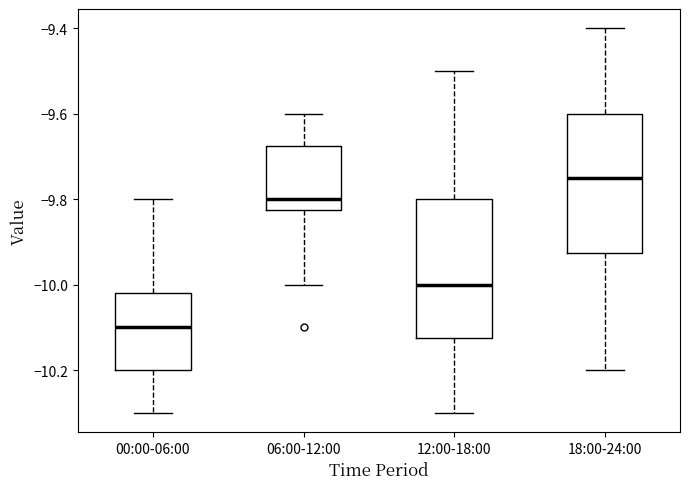

Reading left to right, transcribe this box plot: for each box, give where its median line is, the range the box spans, and where its two whiskers end, as read against the y-axis. The values are not printed on the chart, so give them approximately, as read against the axis.

00:00-06:00: median -10.10, box -10.20 to -10.02, whiskers -10.30 to -9.80
06:00-12:00: median -9.80, box -9.82 to -9.68, whiskers -10.00 to -9.60
12:00-18:00: median -10.00, box -10.12 to -9.80, whiskers -10.30 to -9.50
18:00-24:00: median -9.74, box -9.92 to -9.60, whiskers -10.20 to -9.40